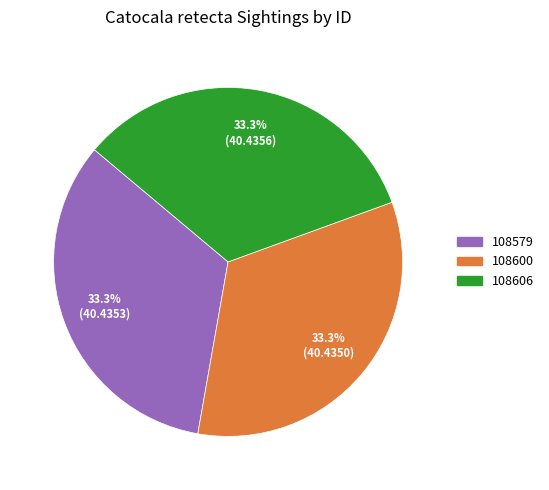

How many slices are in this pie chart?

3